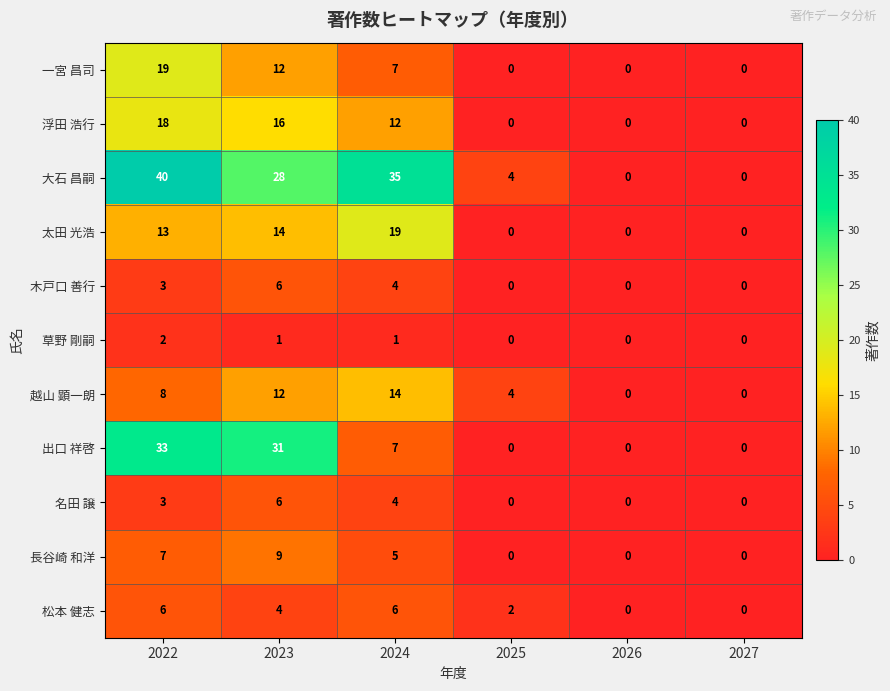

Which series has the largest total across all categories?

大石 昌嗣